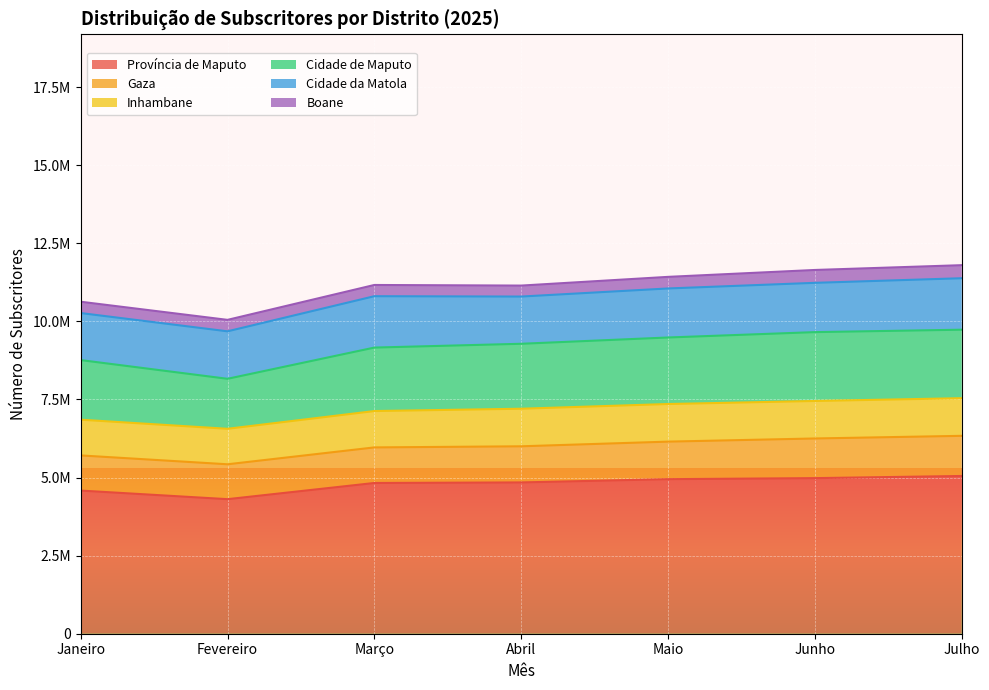

At which label is Cidade da Matola closest to 1576847?

Junho